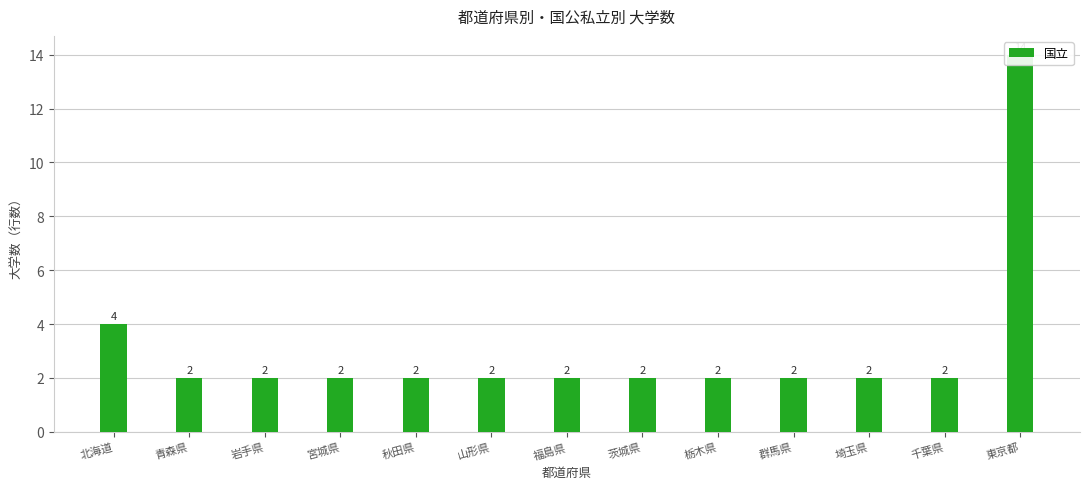

The value at 群馬県 is 2. True or false?

True